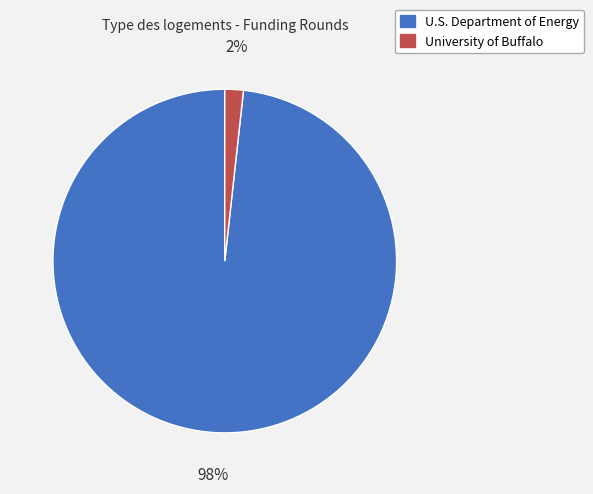

True or false: University of Buffalo accounts for 2% of the total.

True